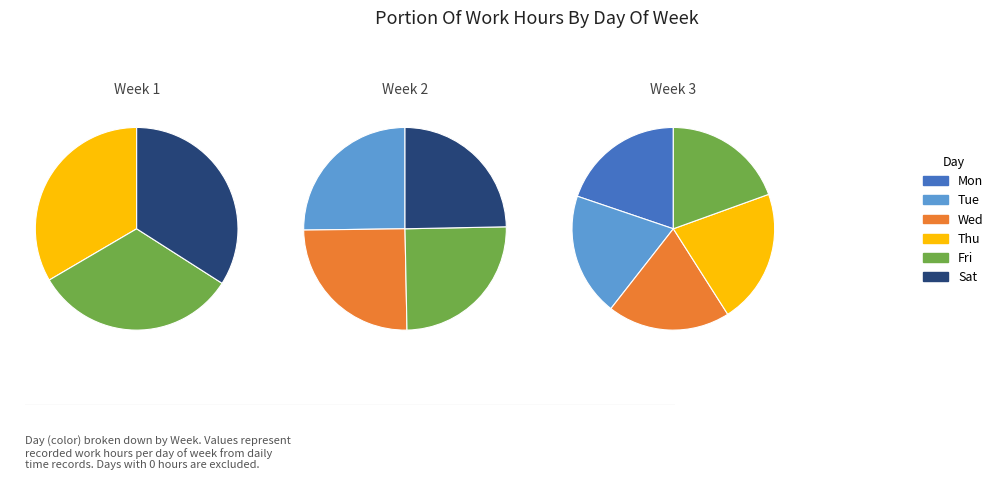

Does any single category account for the majority?

No